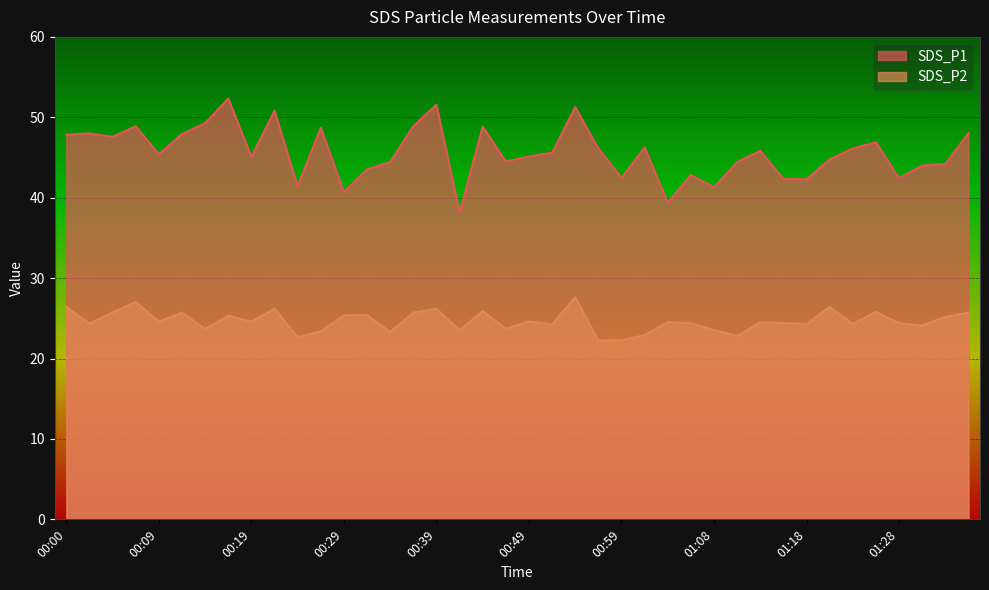

Where is SDS_P1 nearest to the value 45?

00:19